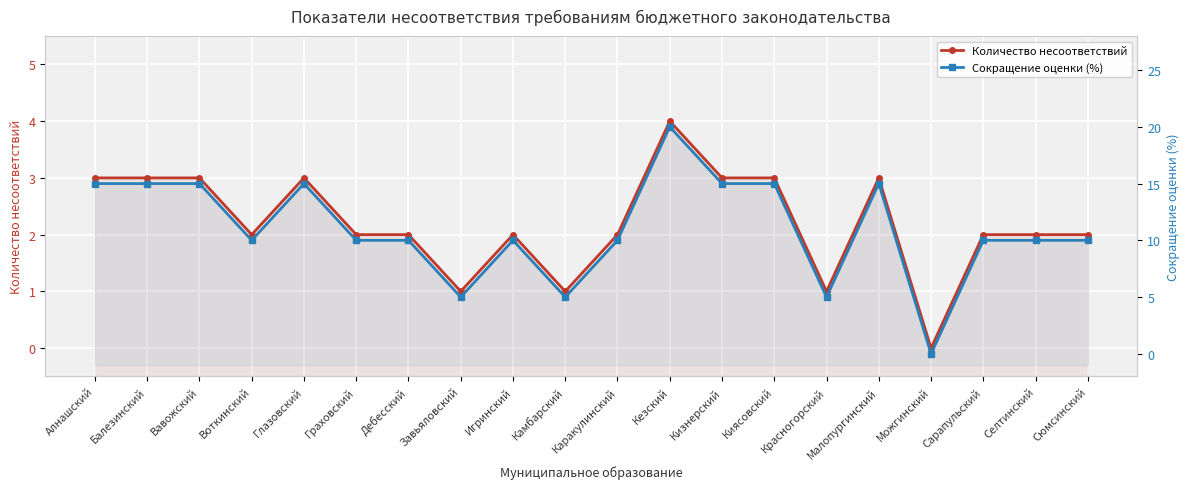

What is the value of the Количество несоответствий point at the 4th from the left?

2